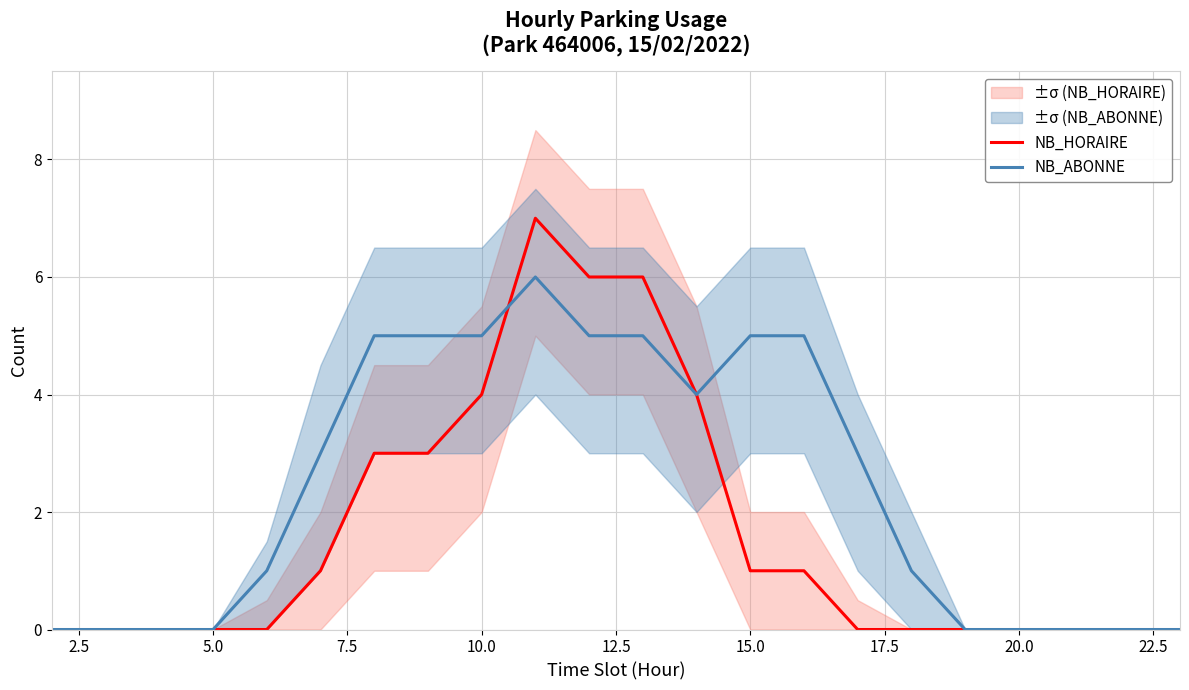

Count the number of categories in the chart.

22